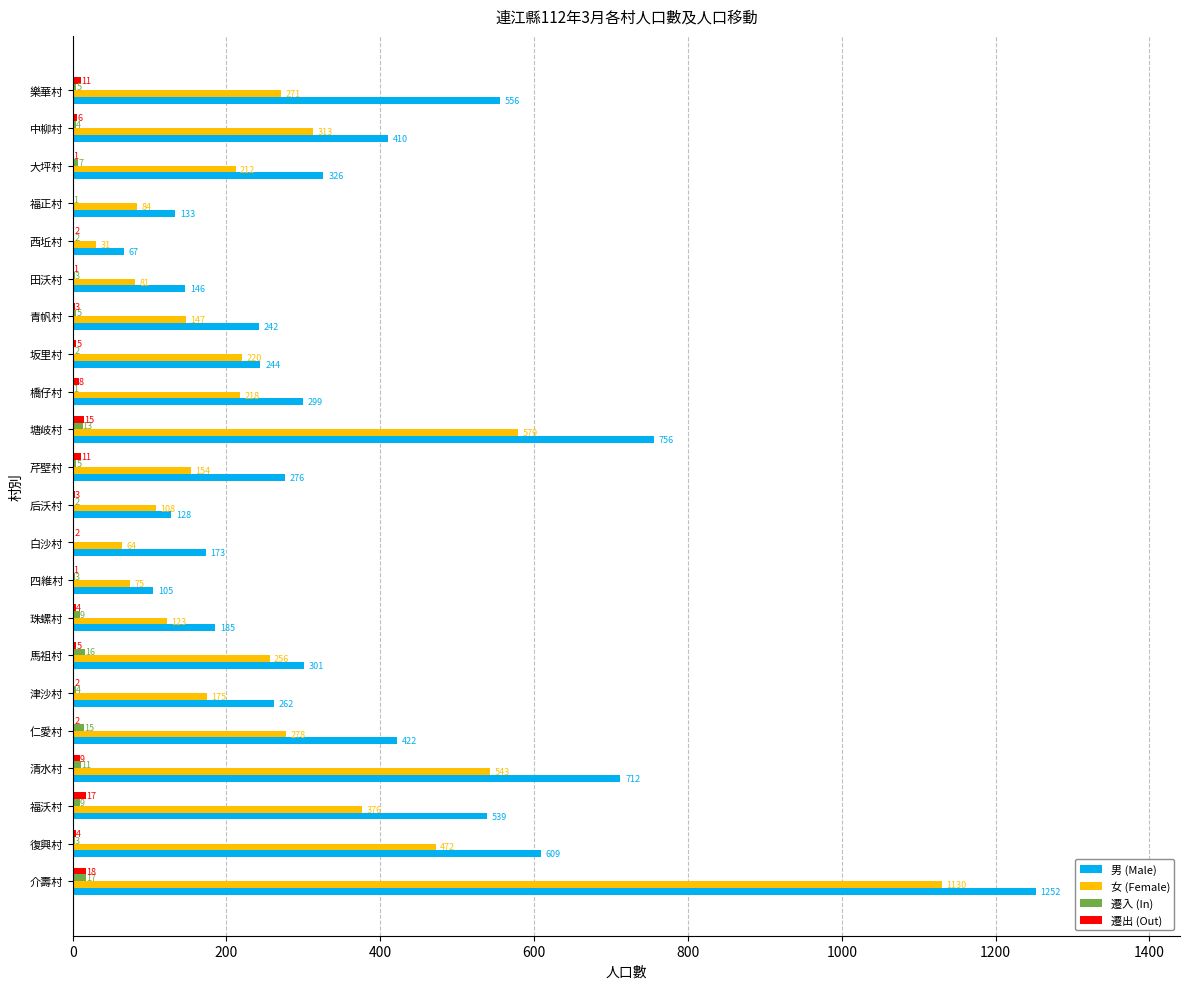

The 女 (Female) series shows 278 at 仁愛村. True or false?

True